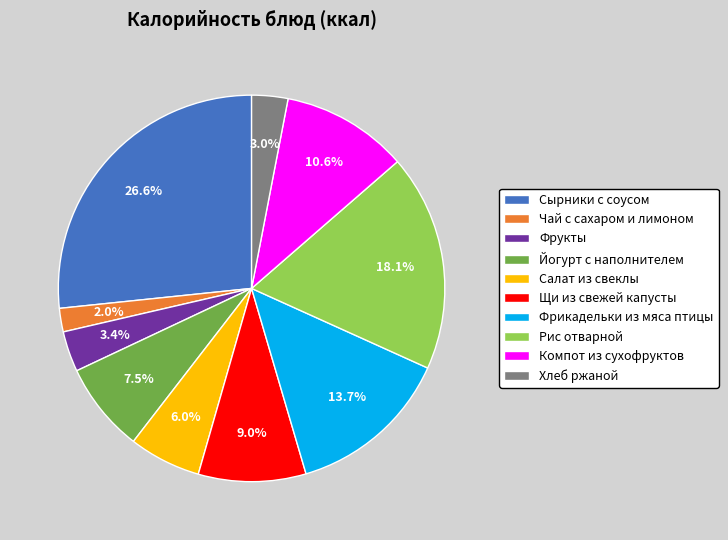

Is there any slice that represents more than half of the pie?

No